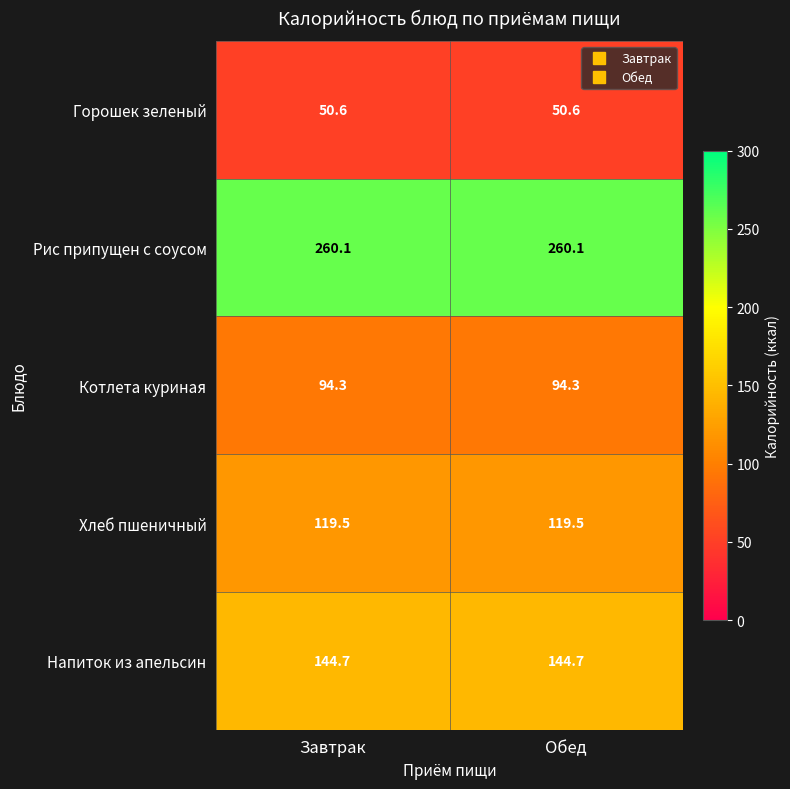

What is the average value of the Рис припущен с соусом series?

260.1